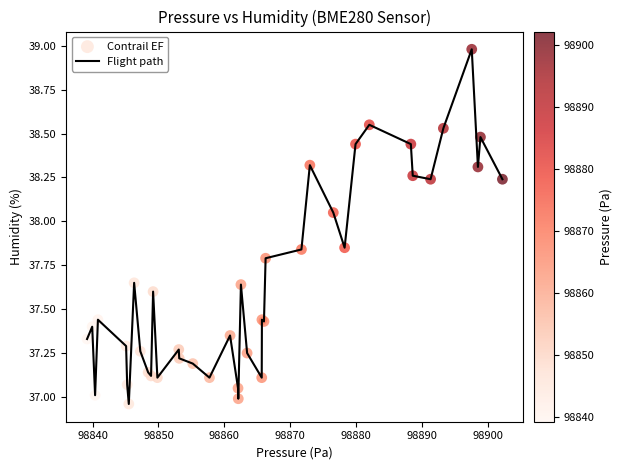

What is the greatest value displayed?

39.0